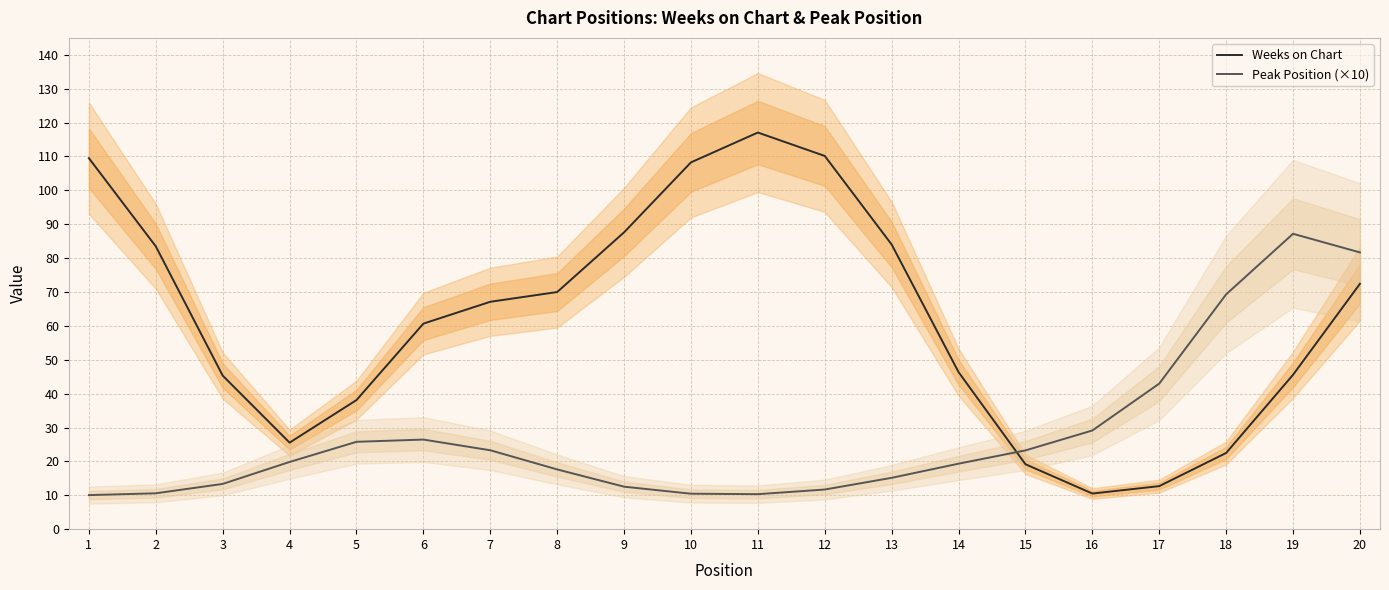

What is the sum of all Weeks on Chart values?

1236.0